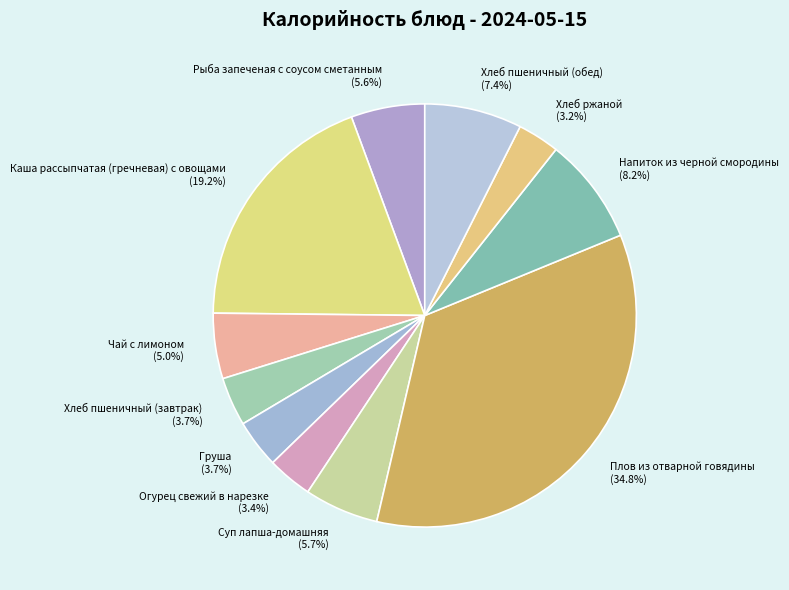

What is the largest slice in the pie chart?

Плов из отварной говядины